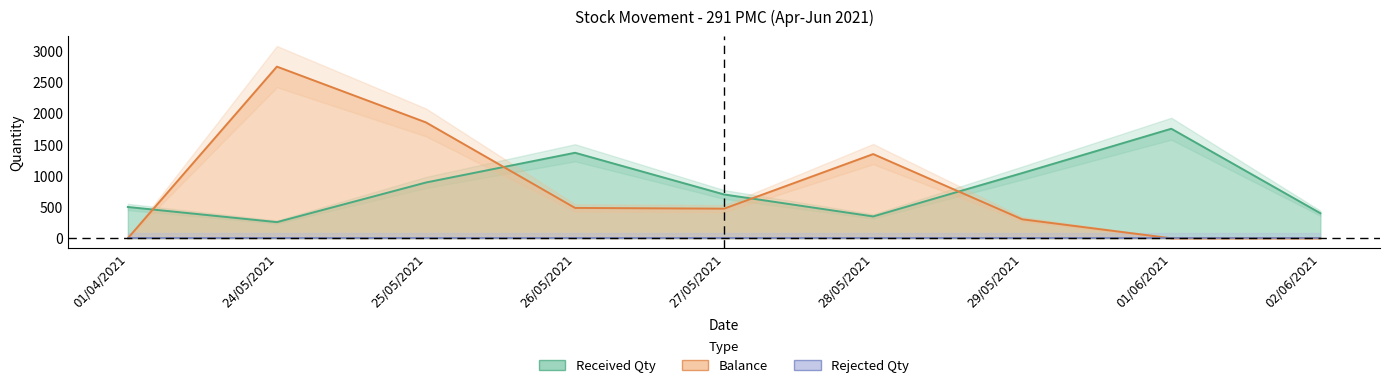

Rank the series at 27/05/2021 from highest to lowest value.

Received Qty, Balance